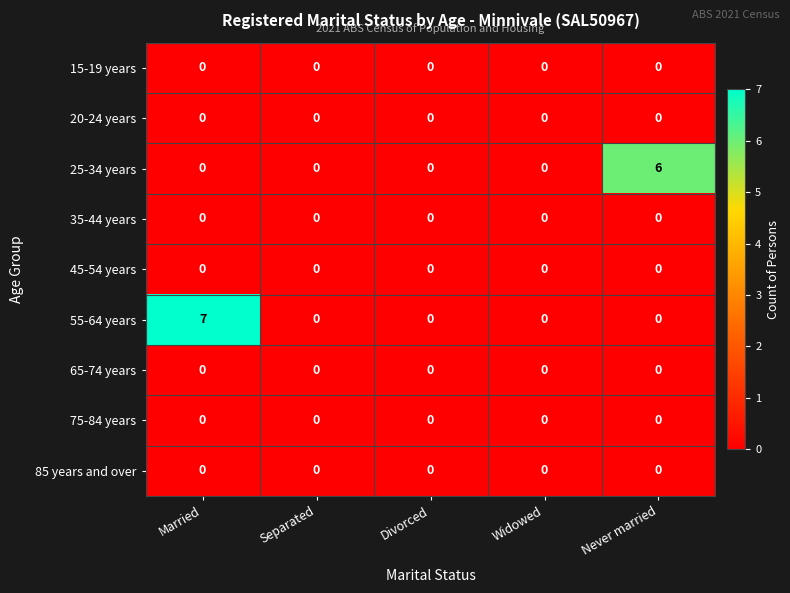

What is the difference between the highest and lowest values at Never married?

6